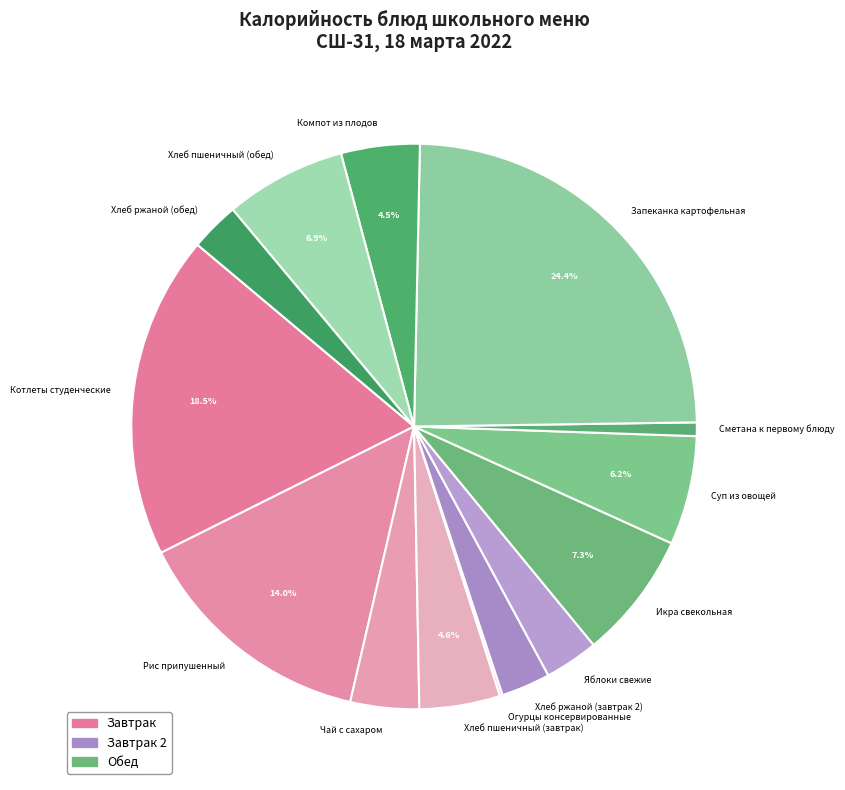

To the nearest percent, what percentage of the pie is Хлеб ржаной (завтрак 2)?

3%